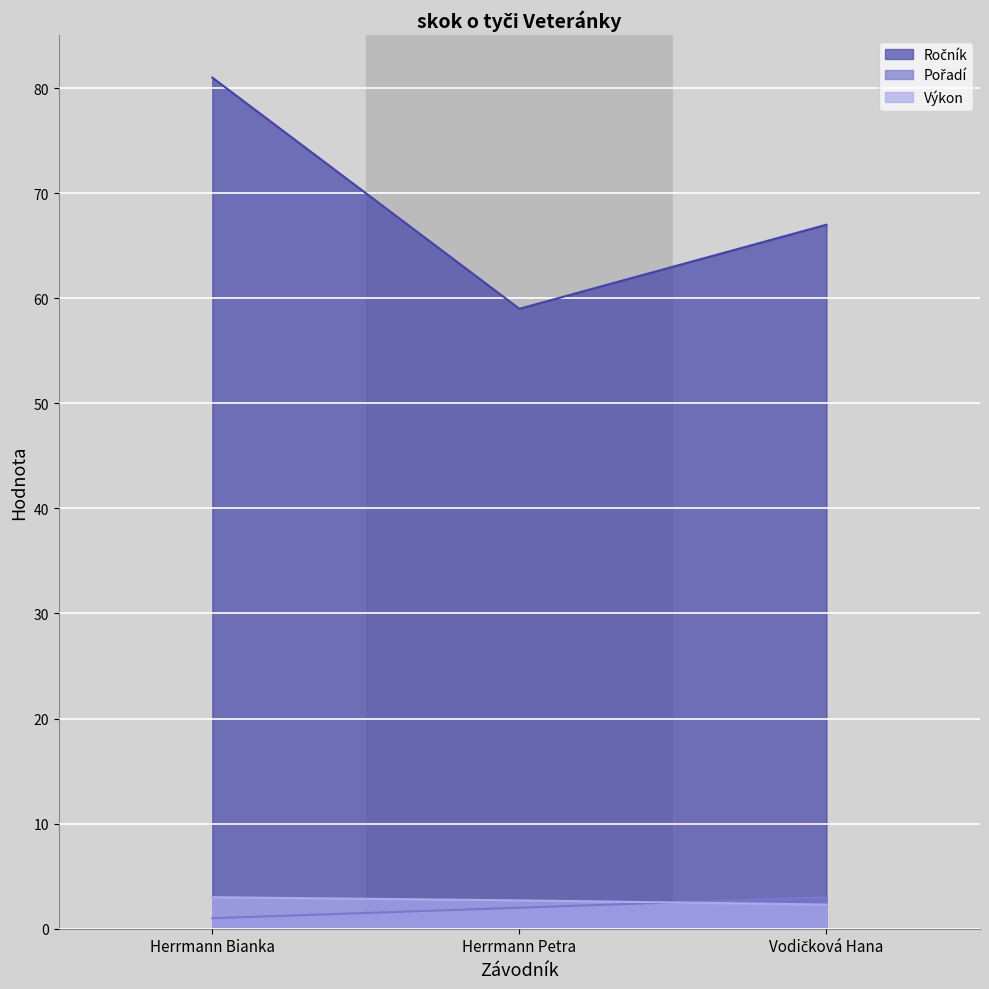

The value of Ročník at Herrmann Petra is 103.9. True or false?

False